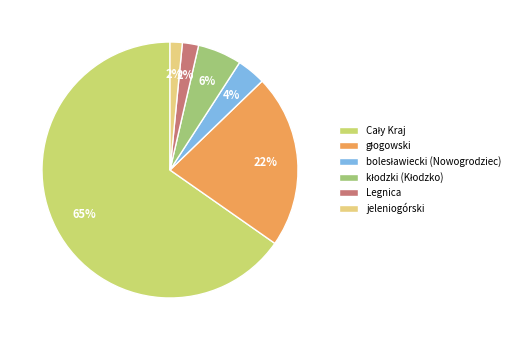

Do jeleniogórski and kłodzki (Kłodzko) together represent more than half of the pie?

No